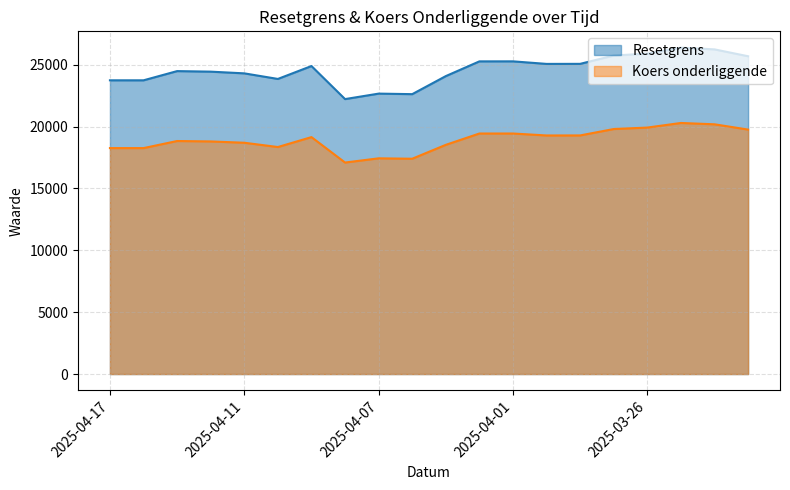

How many categories are shown in the chart?

20